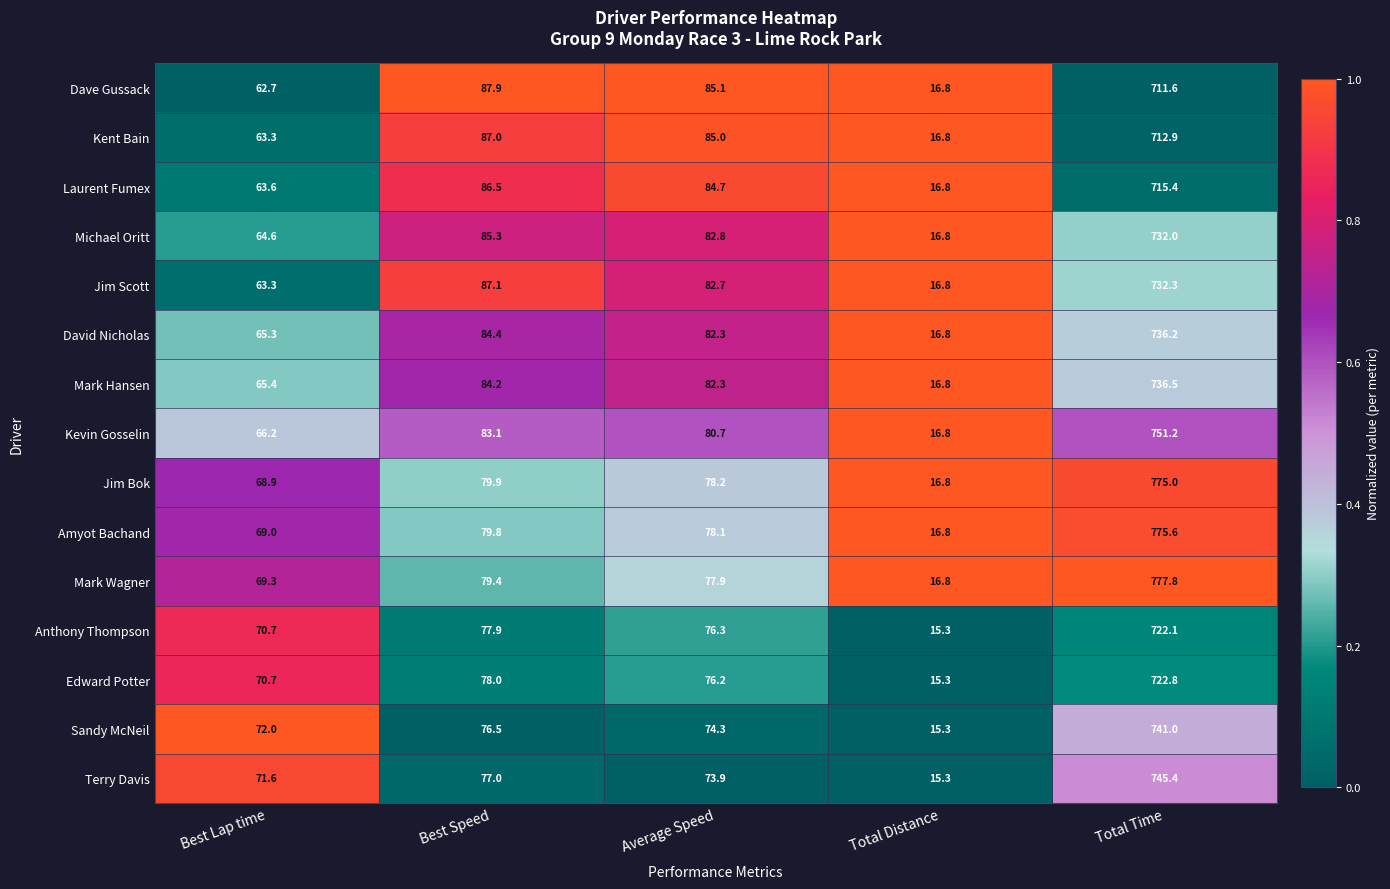

What is the lowest value of the Edward Potter series?

15.3